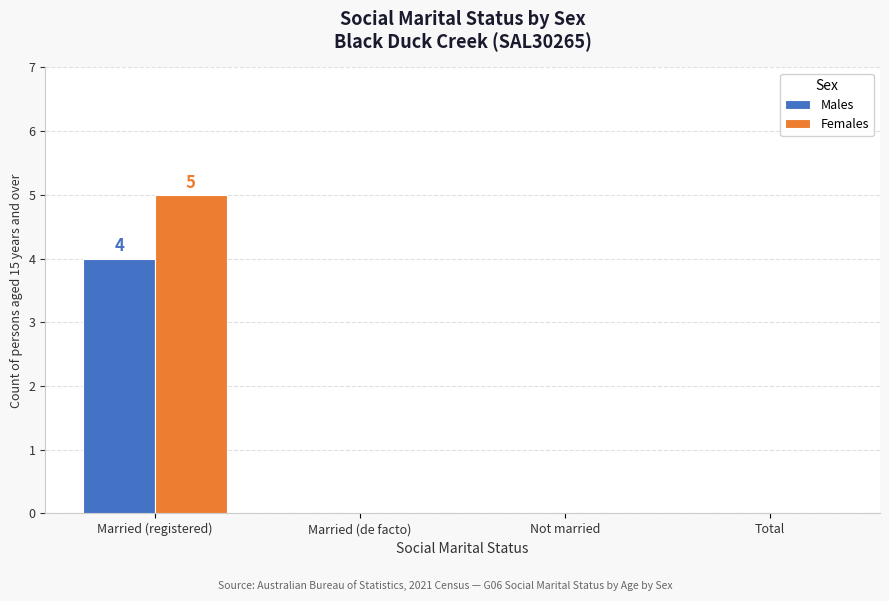

Which series has the largest range (max minus min)?

Females